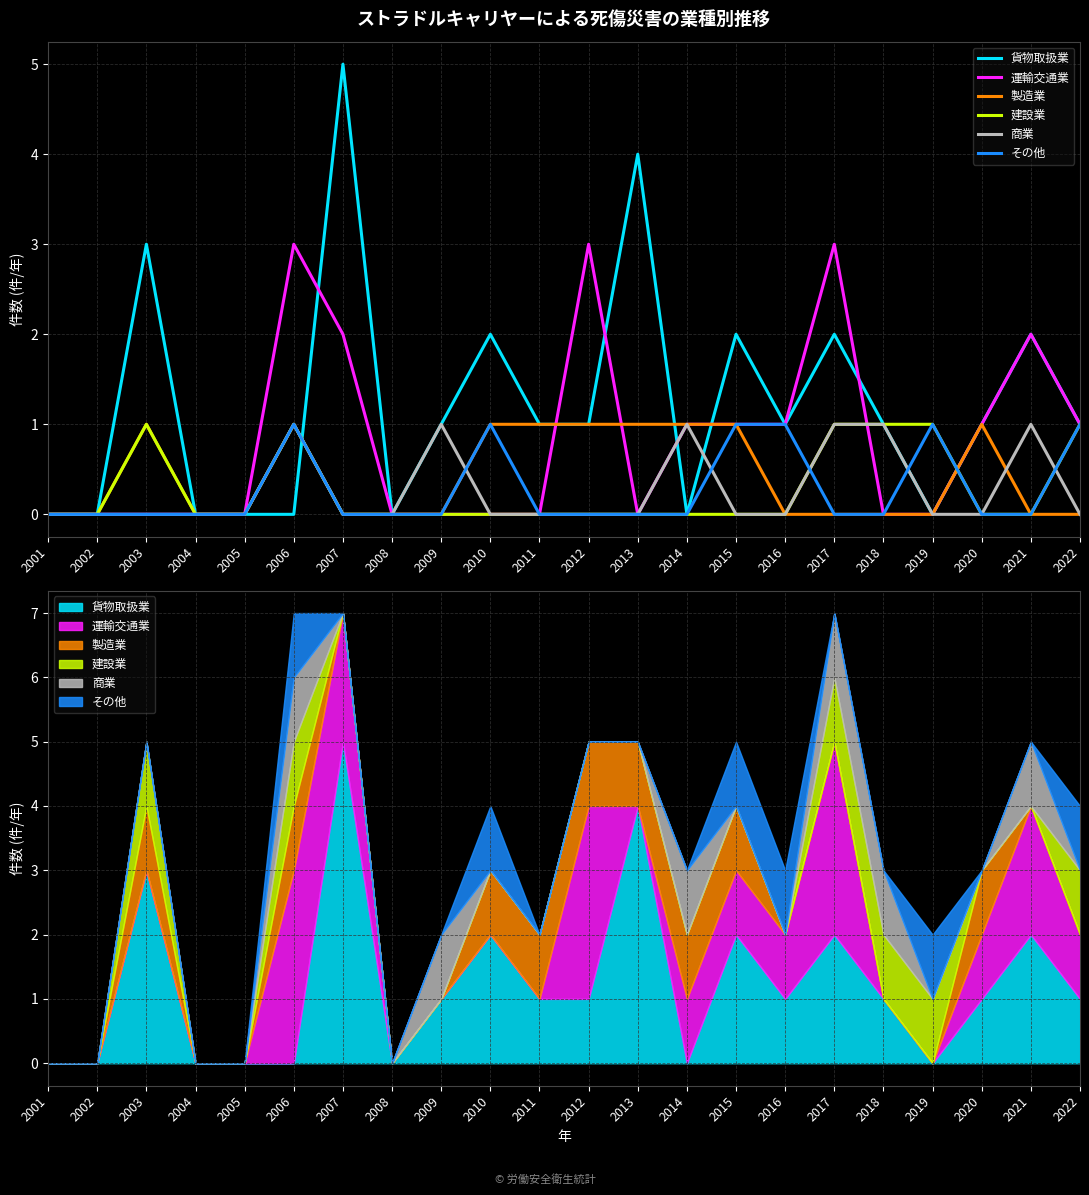

True or false: 貨物取扱業 and 運輸交通業 intersect in this chart.

True